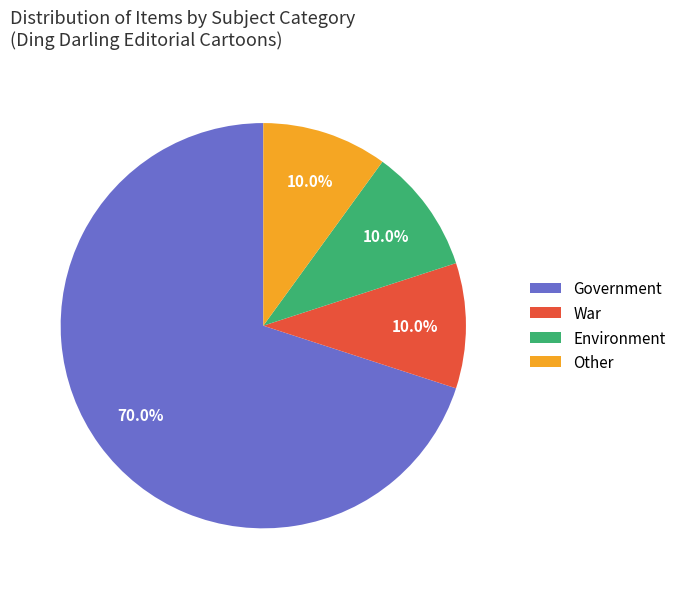

Does any single category account for the majority?

Yes